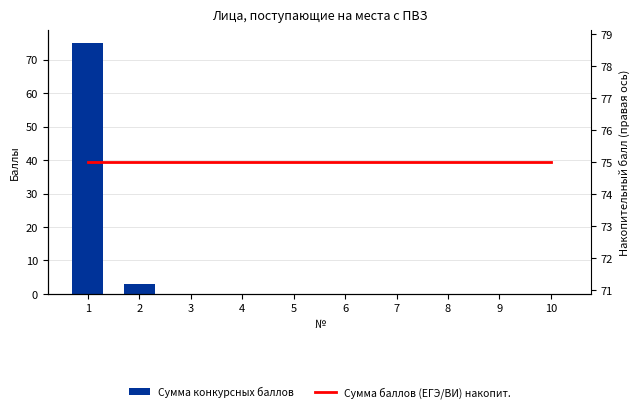

What are all the series names shown in the legend?

Сумма конкурсных баллов, Сумма баллов (ЕГЭ/ВИ) накопит.